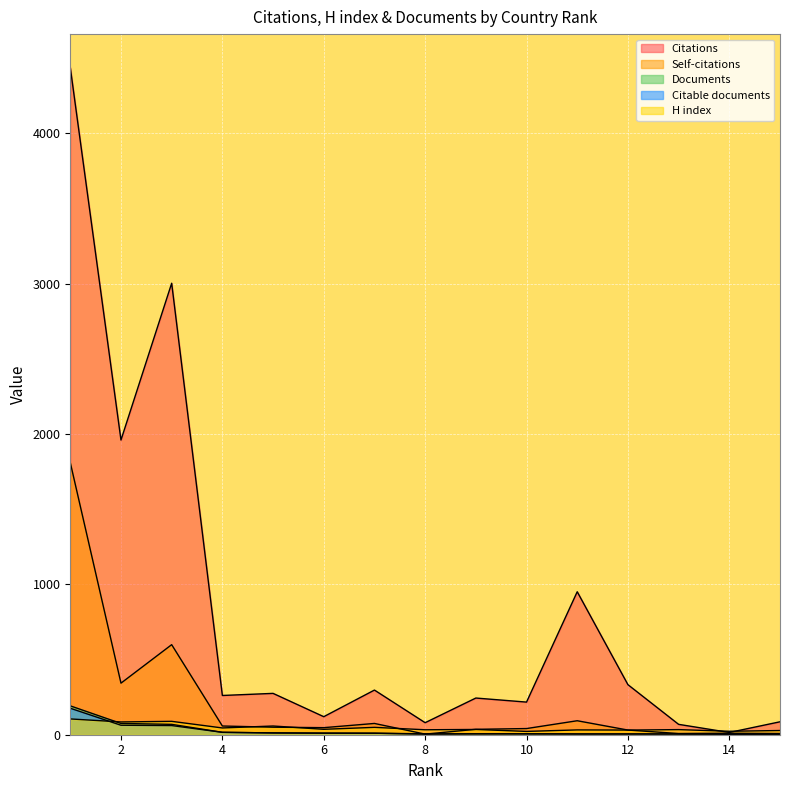

What is the difference between the second highest and minimum values in the Documents series?

72